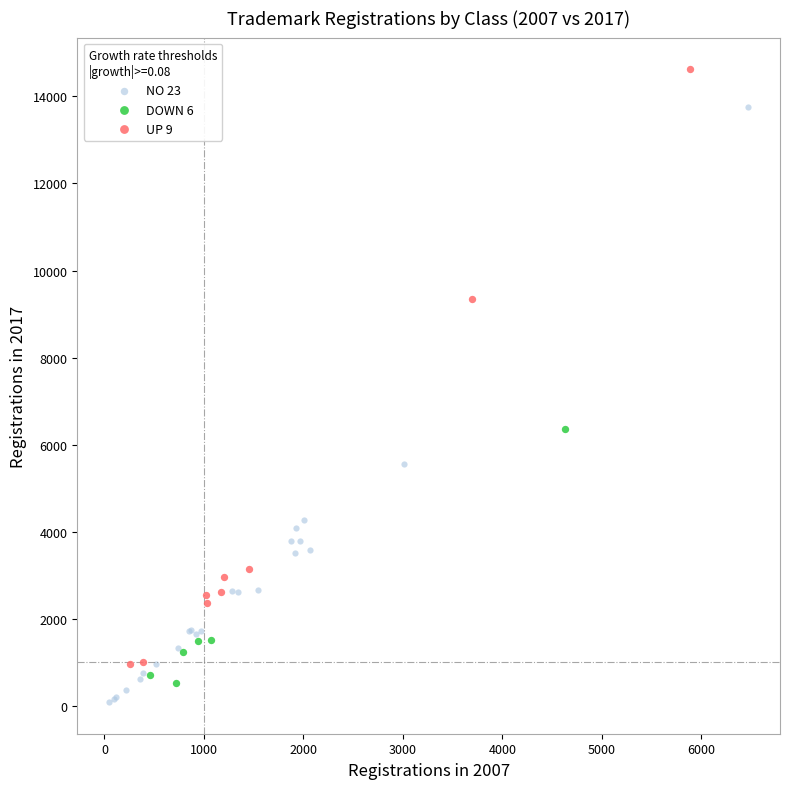

Which series contains the highest Y value?

UP 9